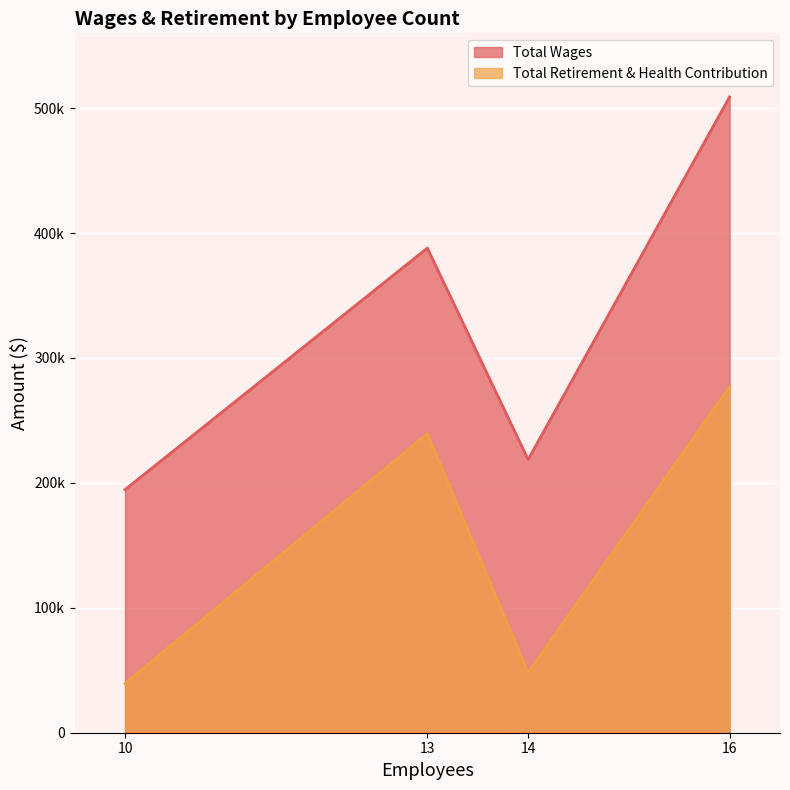

What are all the series names shown in the legend?

Total Wages, Total Retirement & Health Contribution